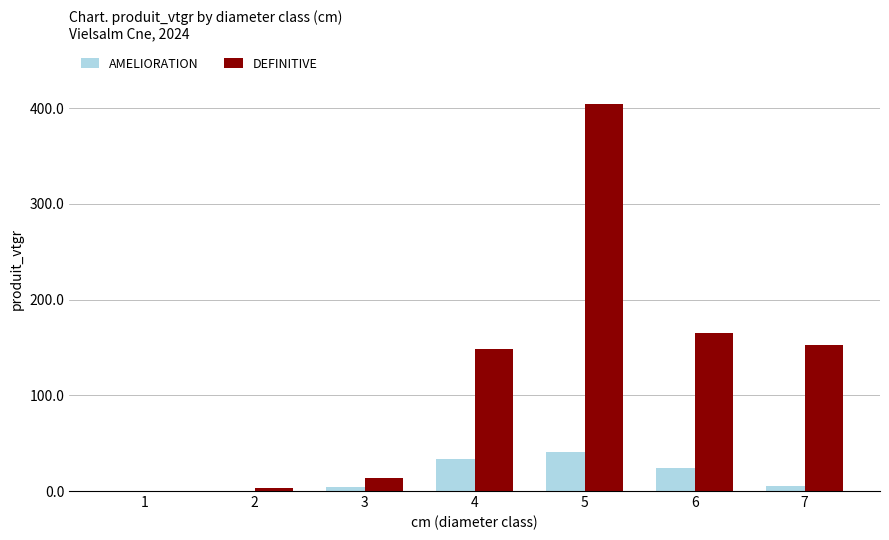

What is the total value across all series at 5?

444.8